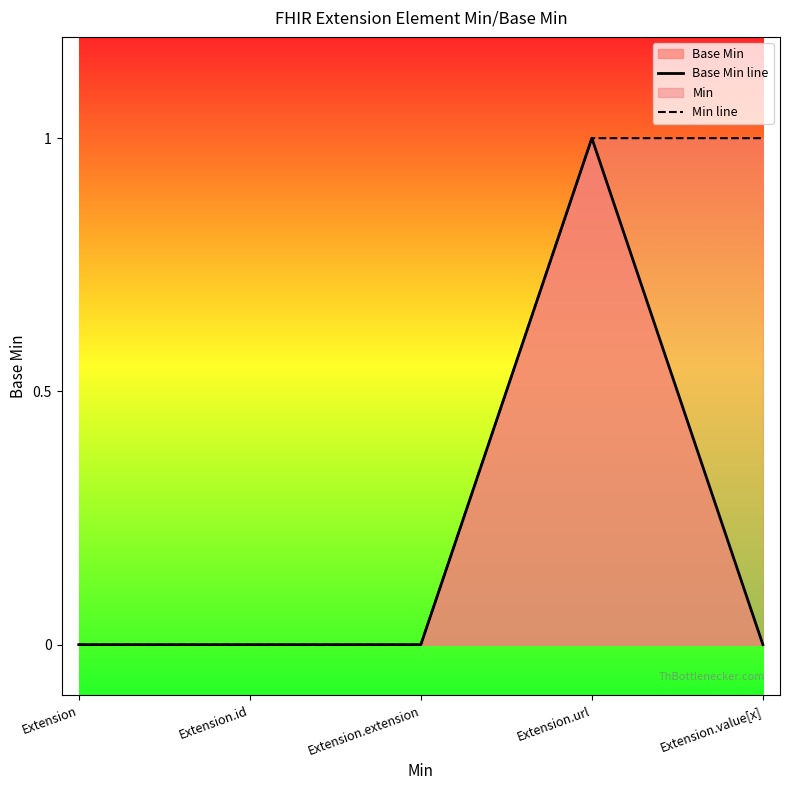

Which series has the widest spread of values?

Base Min line